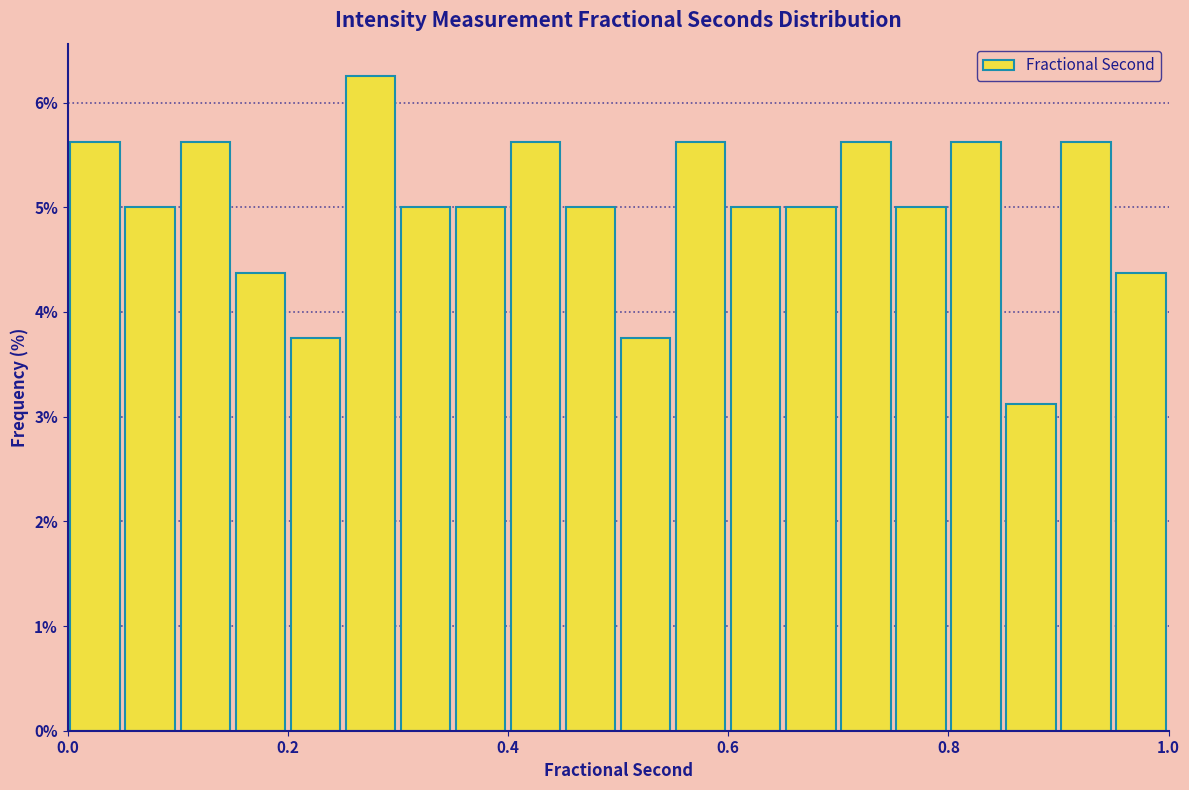

Around what value on the x-axis is the tallest bar? Give the approximate position of its centre, as read against the axis.

0.28